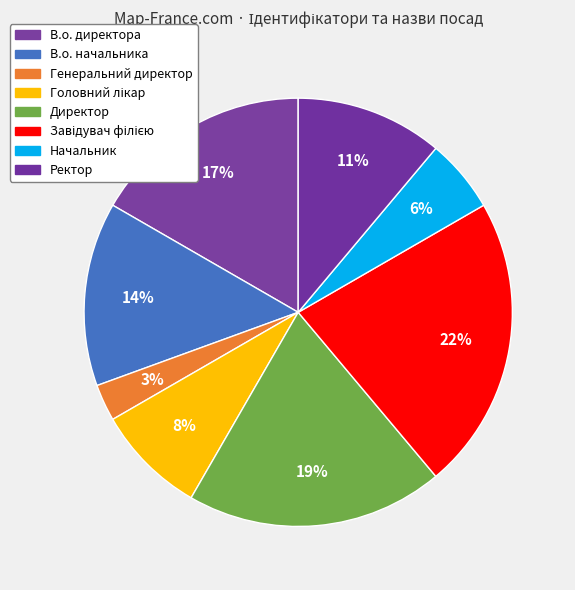

What percentage is the В.о. начальника slice, to the nearest percent?

14%